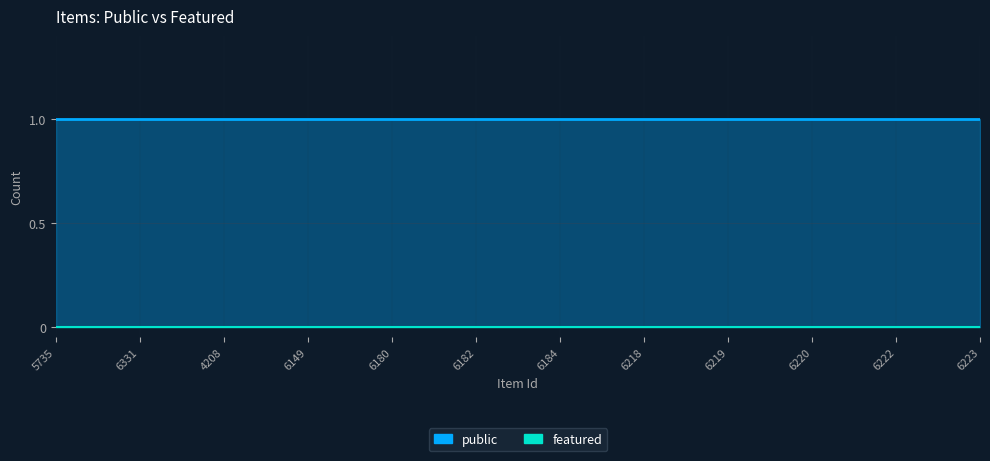

True or false: featured and public intersect in this chart.

False